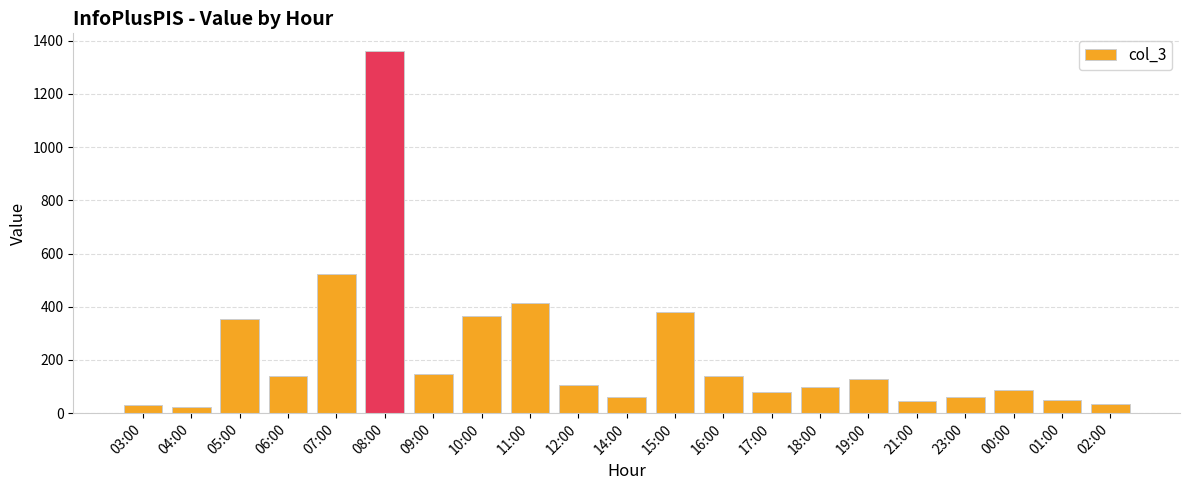

What is the label of the 8th bar from the right?

17:00